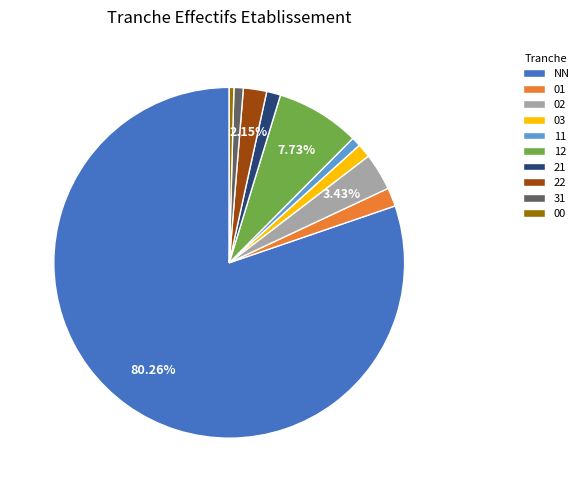

To the nearest percent, what is the difference between the 03 and NN slice percentages?

79%